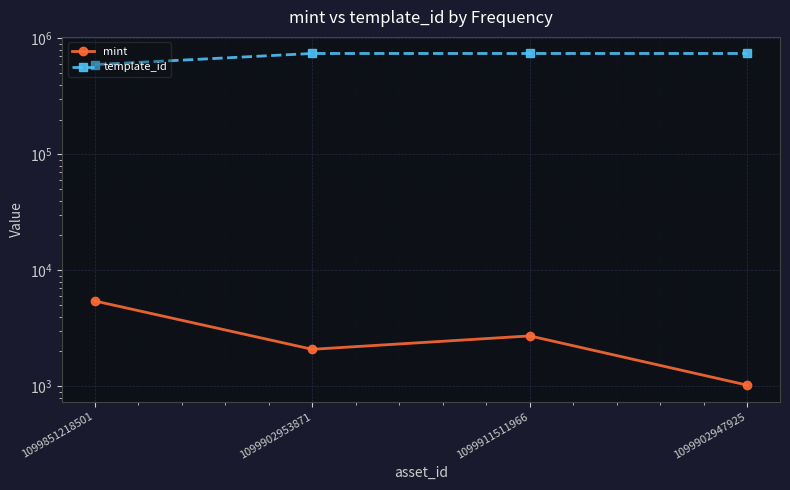

What is the maximum value shown in the chart?

742313